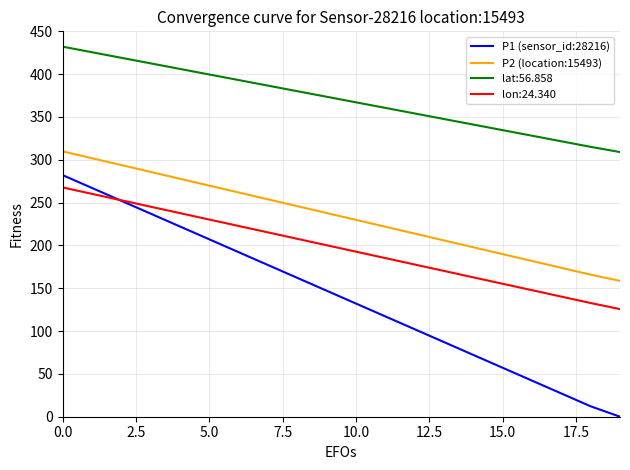

What is the maximum value shown in the chart?

432.1